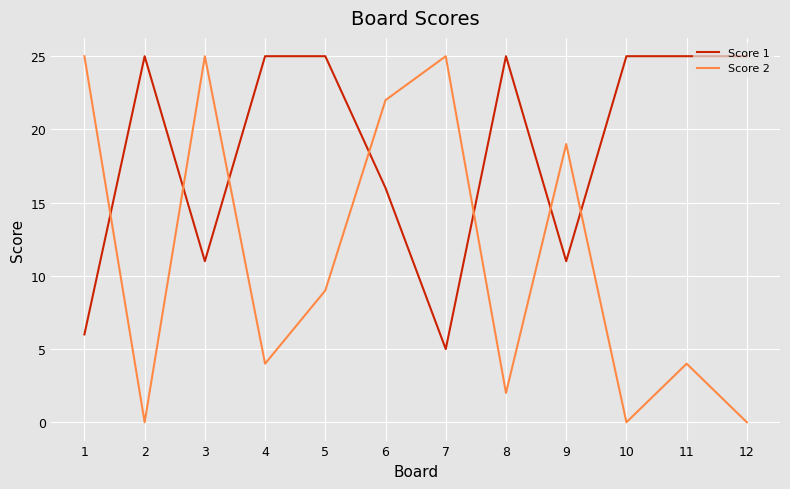

Between which two adjacent categories do Score 1 and Score 2 first intersect?

1 and 2